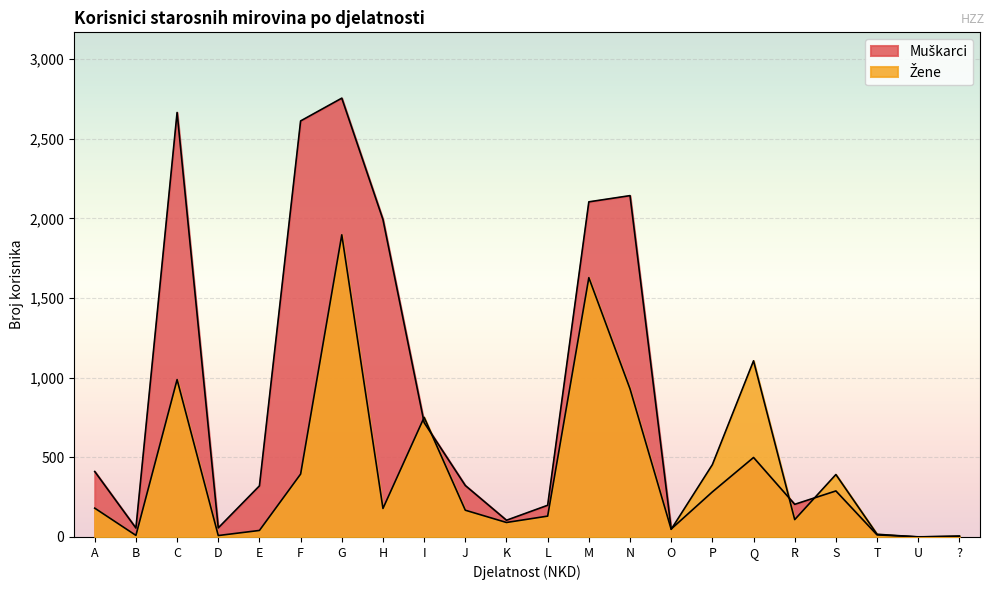

Reading left to right, extract all data points from this chart.

Muškarci: 411	56	2665	57	321	2612	2755	1993	718	323	105	199	2104	2143	50	283	499	205	289	13	1	3
Žene: 181	10	988	9	41	395	1897	179	751	168	91	131	1628	930	48	454	1106	109	392	17	0	6